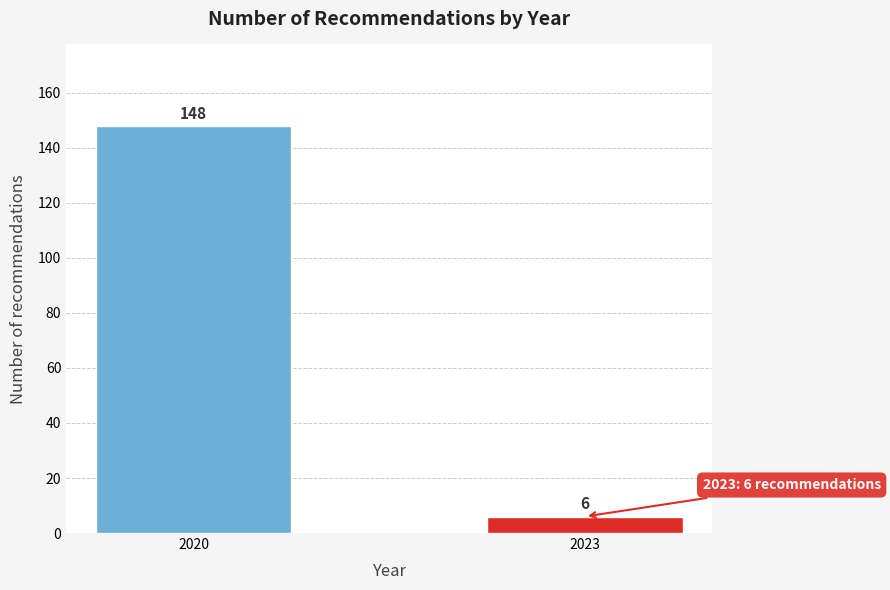

Reading left to right, extract all data points from this chart.

2020=148	2023=6